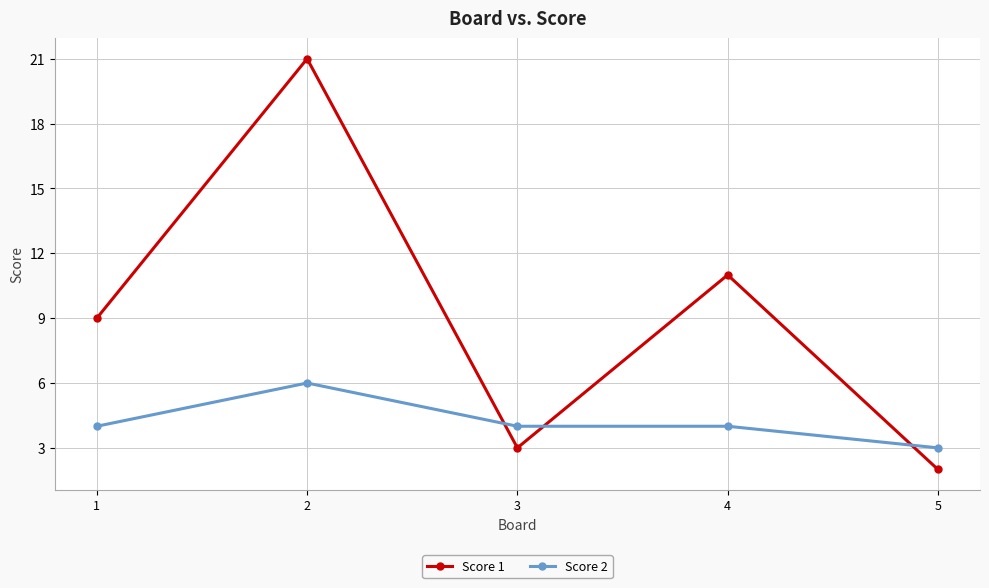

Reading right to left, what are all the values shown in this chart?

Score 1: 5=2	4=11	3=3	2=21	1=9
Score 2: 5=3	4=4	3=4	2=6	1=4